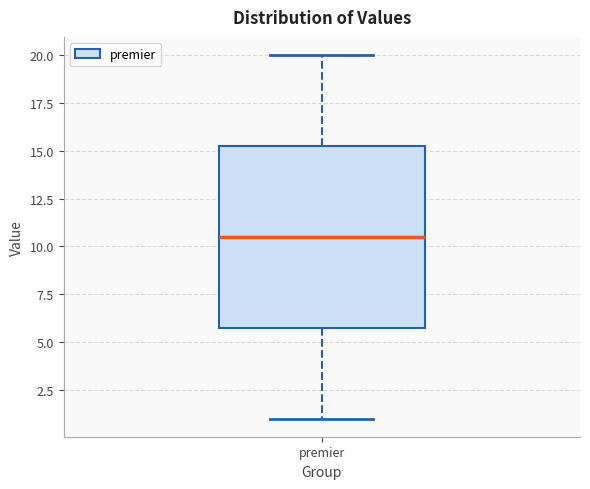

Read this box plot against the y-axis: the position of the median line, the range covered by the box, and the ends of both whiskers. The values are not printed on the chart, so give them approximately, as read against the axis.

median 10.5, box 6.0 to 15.5, whiskers 1.0 to 20.0